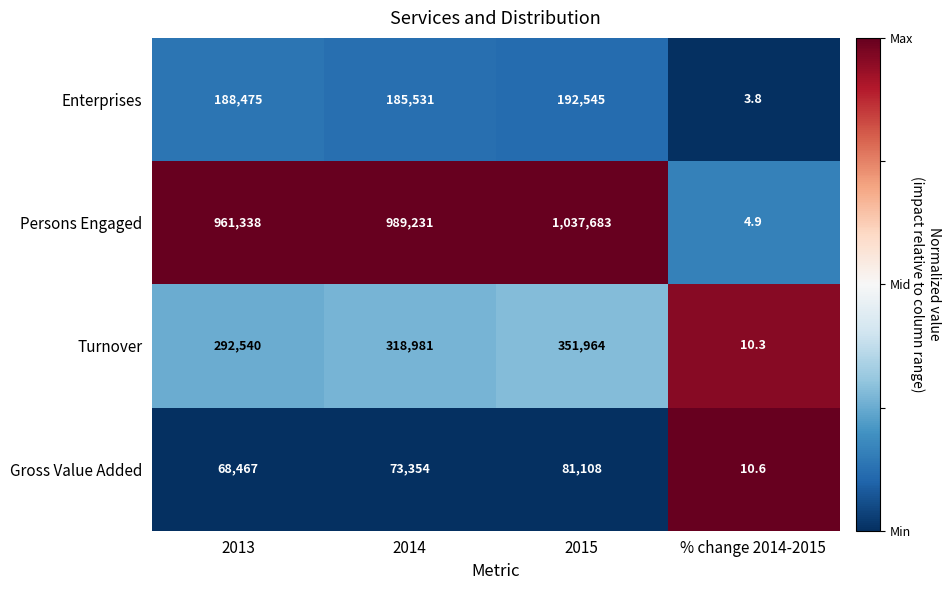

What is the difference between the highest and lowest values at % change 2014-2015?

6.8